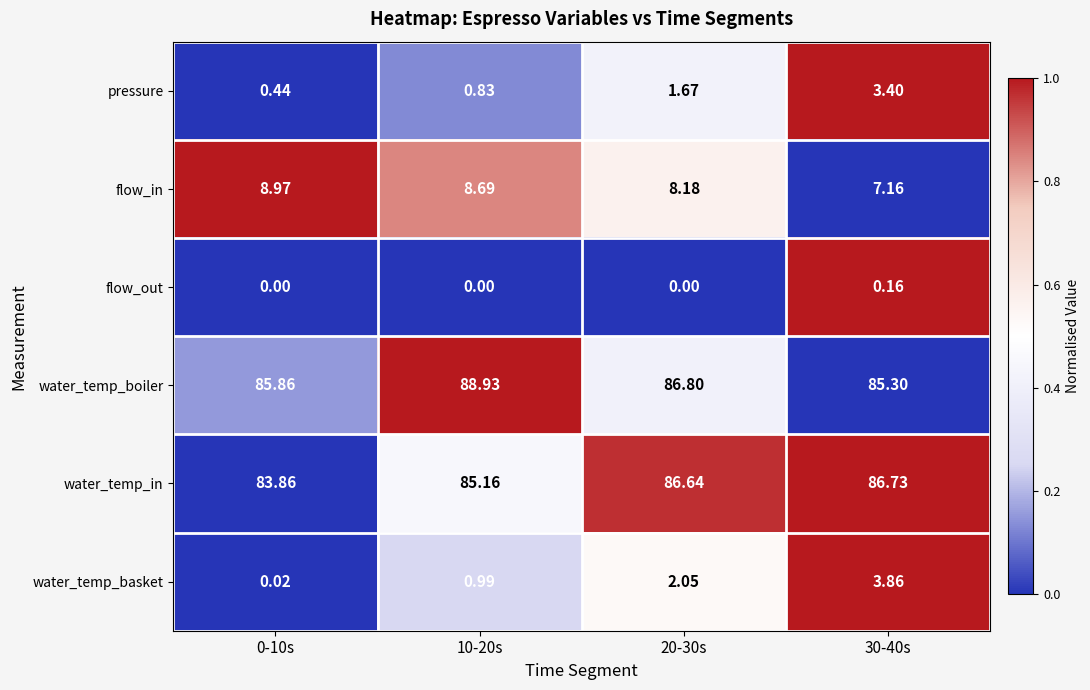

Between 0-10s and 10-20s, which series saw the biggest shift?

water_temp_boiler